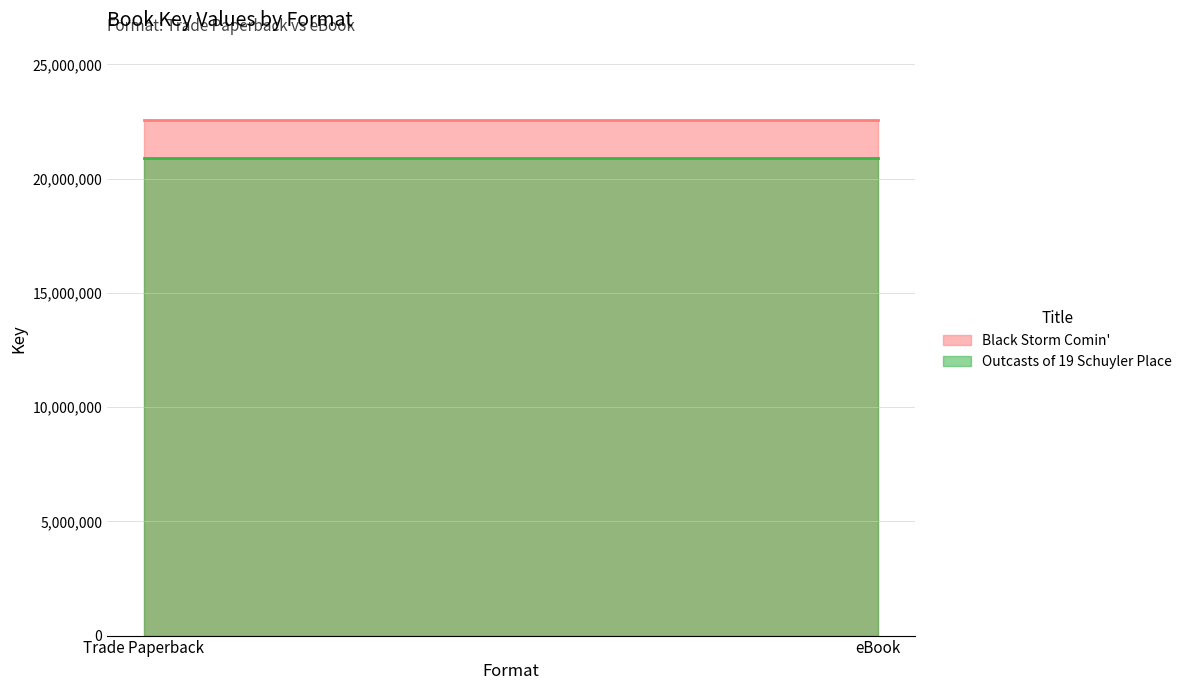

What is the sum of the Outcasts of 19 Schuyler Place values at eBook and Trade Paperback?

41789136